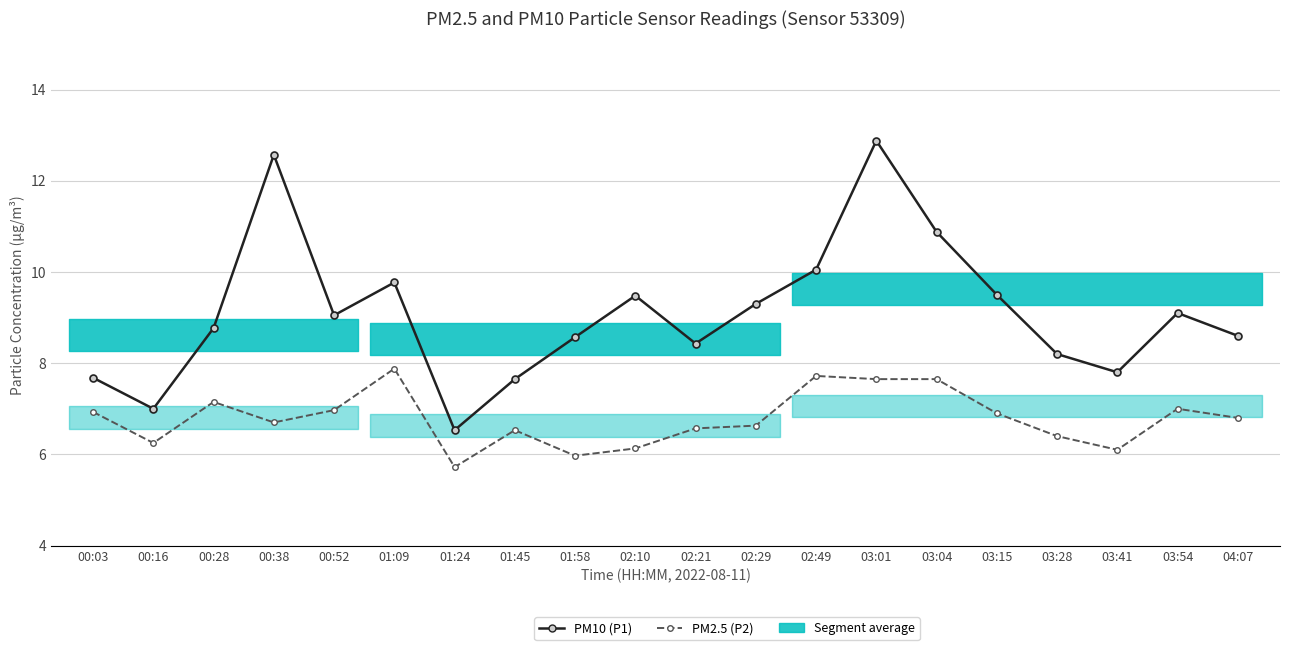

Which series has the widest spread of values?

PM10 (P1)